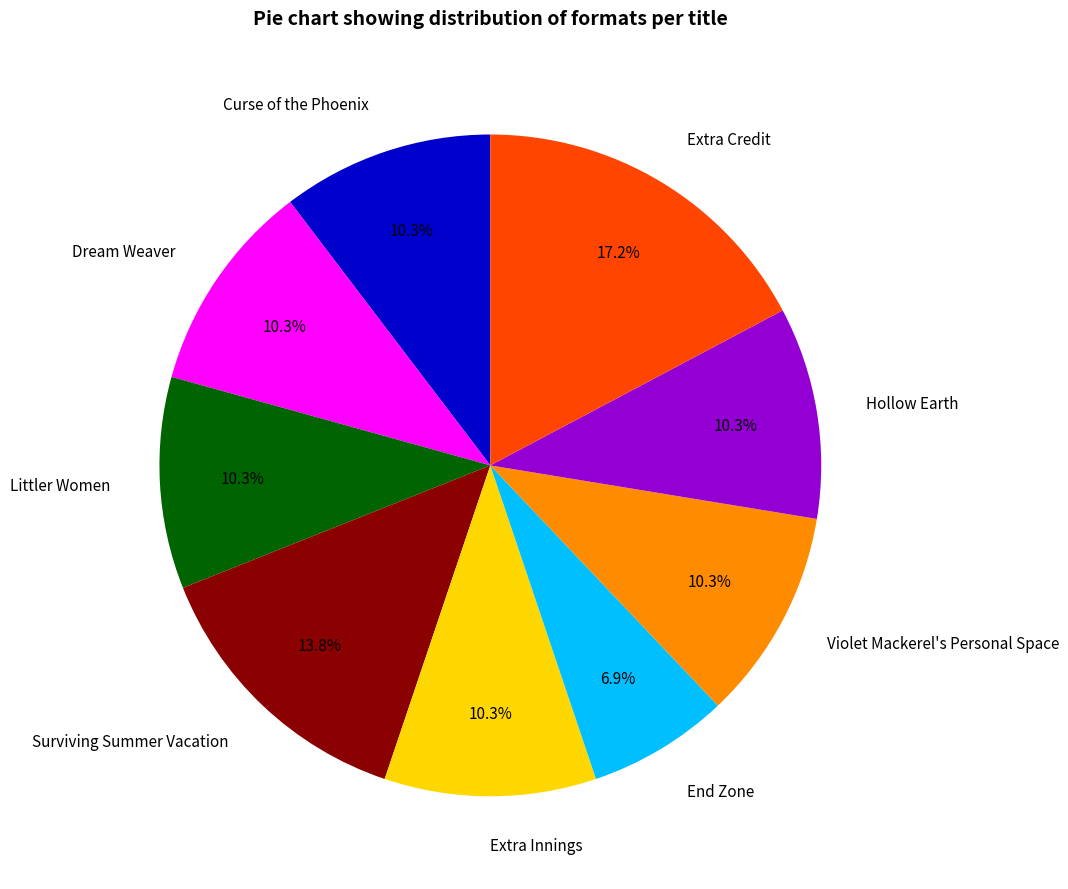

What is the ratio of the value at End Zone to the value at Hollow Earth?

0.7